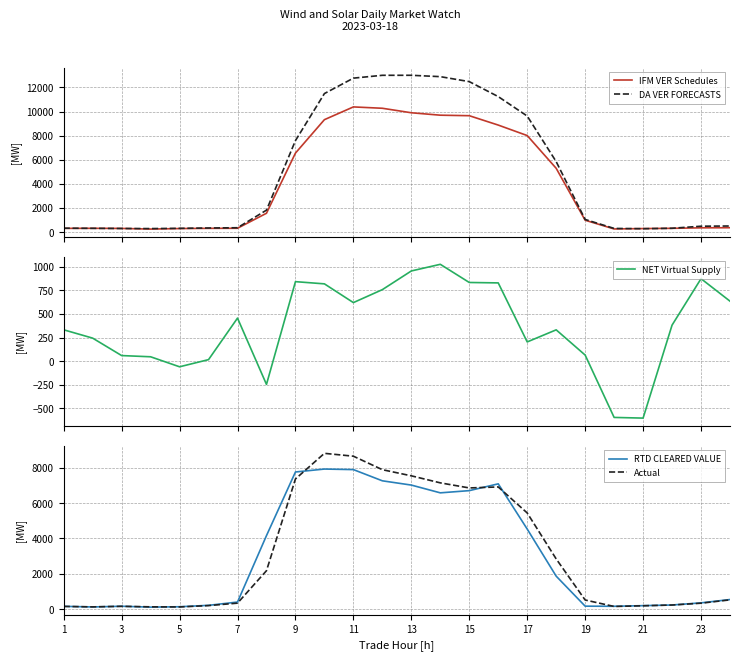

What is the maximum value for IFM VER Schedules?

10384.5